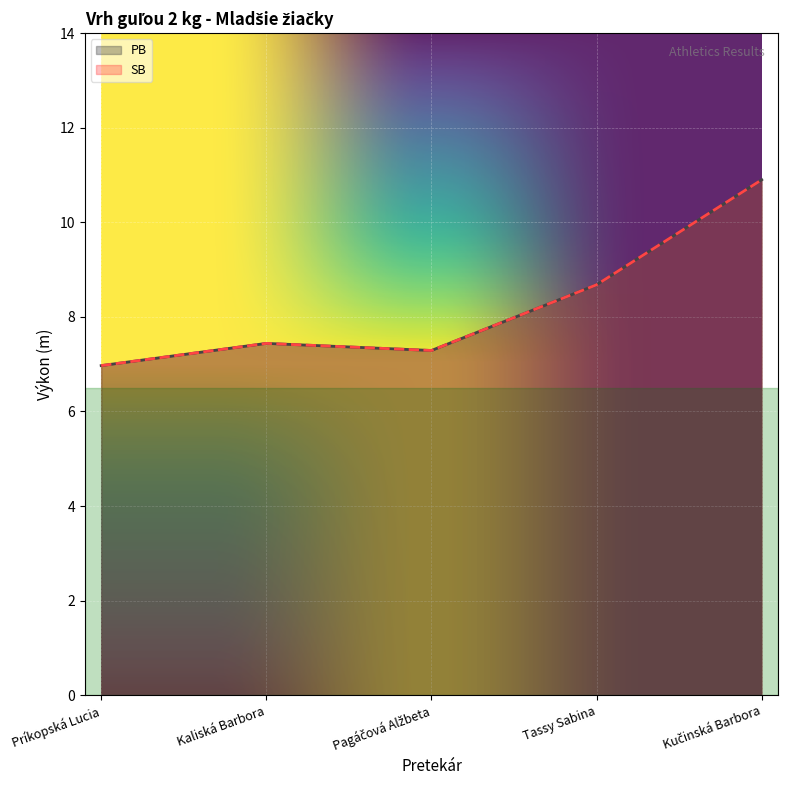

Reading left to right, transcribe all the data shown in this chart.

PB: Príkopská Lucia=7.0	Kaliská Barbora=7.4	Pagáčová Alžbeta=7.3	Tassy Sabina=8.7	Kučinská Barbora=10.9
SB: Príkopská Lucia=7.0	Kaliská Barbora=7.4	Pagáčová Alžbeta=7.3	Tassy Sabina=8.7	Kučinská Barbora=10.9